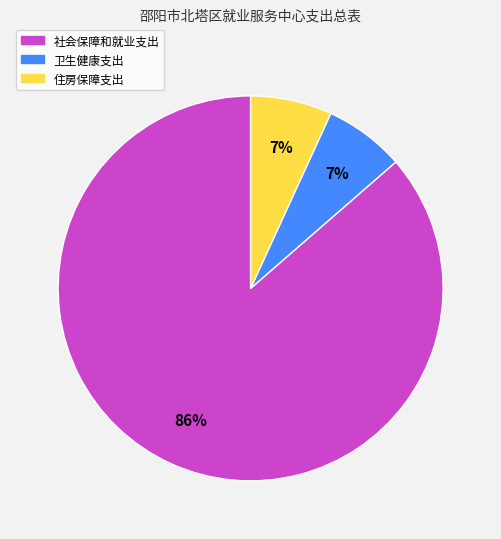

Is 社会保障和就业支出 the majority of the pie?

Yes